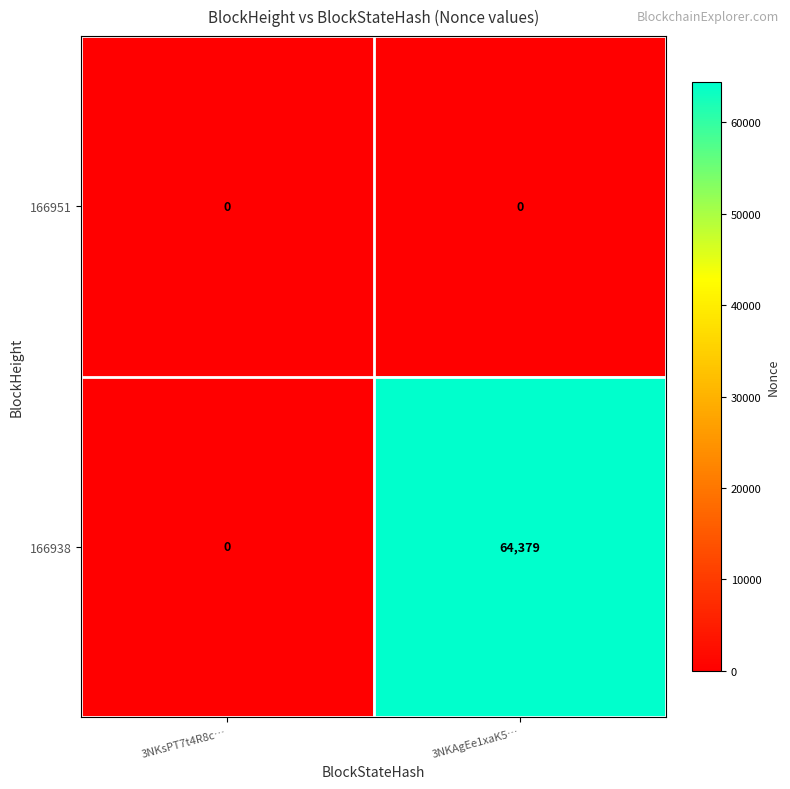

What is the spread (max minus min) of values at 3NKAgEe1xaK5…?

64379